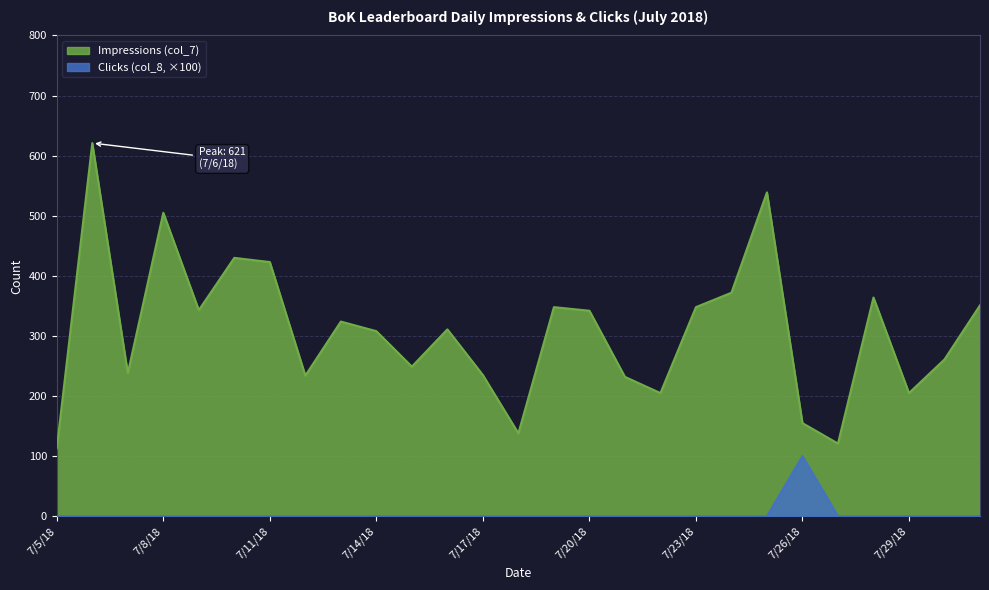

List the labels in order of Clicks (col_8) value, smallest first.

7/5/18, 7/6/18, 7/7/18, 7/8/18, 7/9/18, 7/10/18, 7/11/18, 7/12/18, 7/13/18, 7/14/18, 7/15/18, 7/16/18, 7/17/18, 7/18/18, 7/19/18, 7/20/18, 7/21/18, 7/22/18, 7/23/18, 7/24/18, 7/25/18, 7/27/18, 7/28/18, 7/29/18, 7/30/18, 7/31/18, 7/26/18